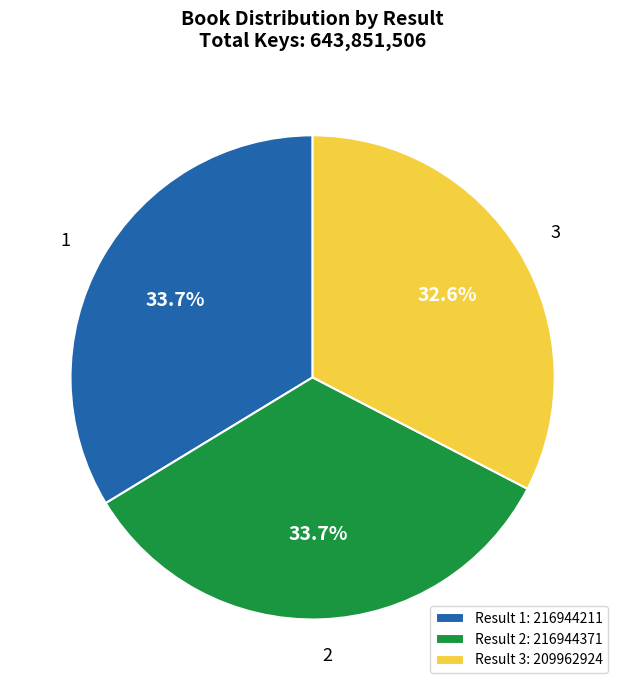

To the nearest percent, what is the combined percentage of 2 and 3?

66%